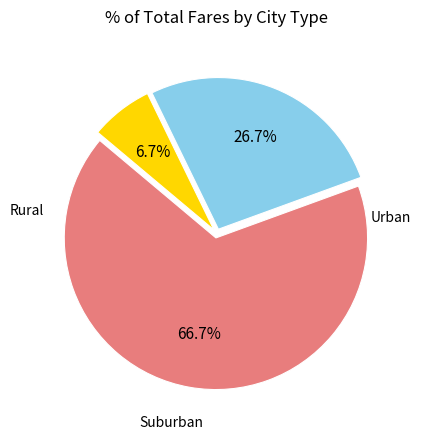

Is there any slice that represents more than half of the pie?

Yes